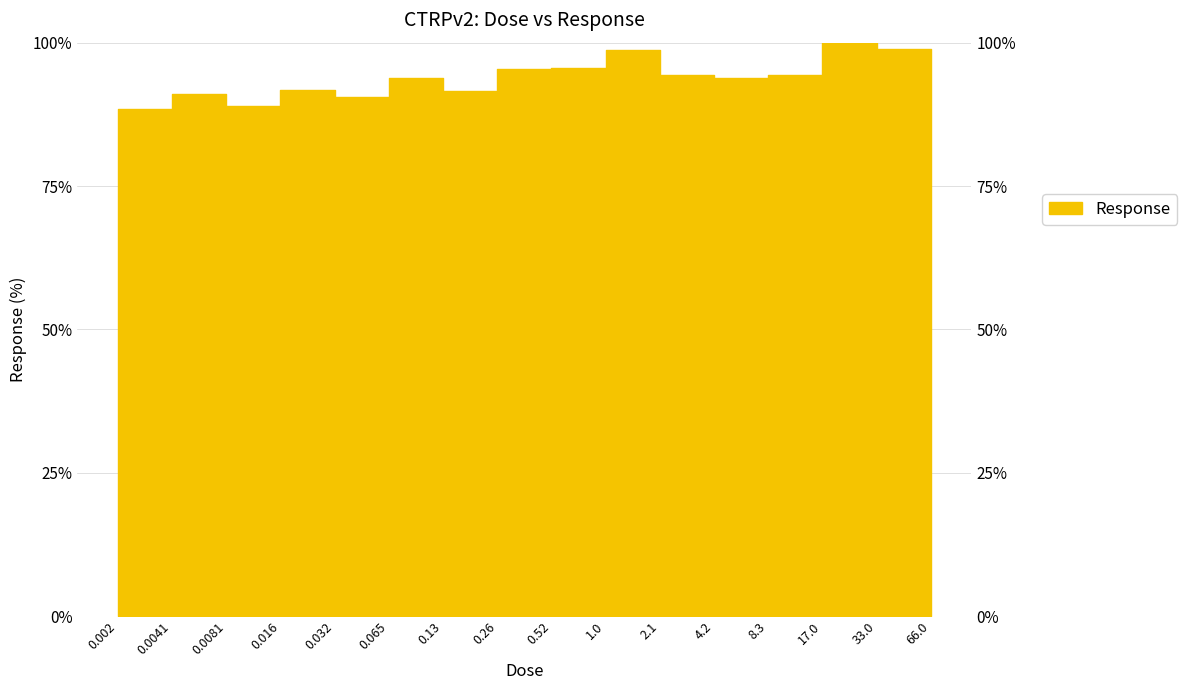

At which label does the data first exceed 94?

0.26